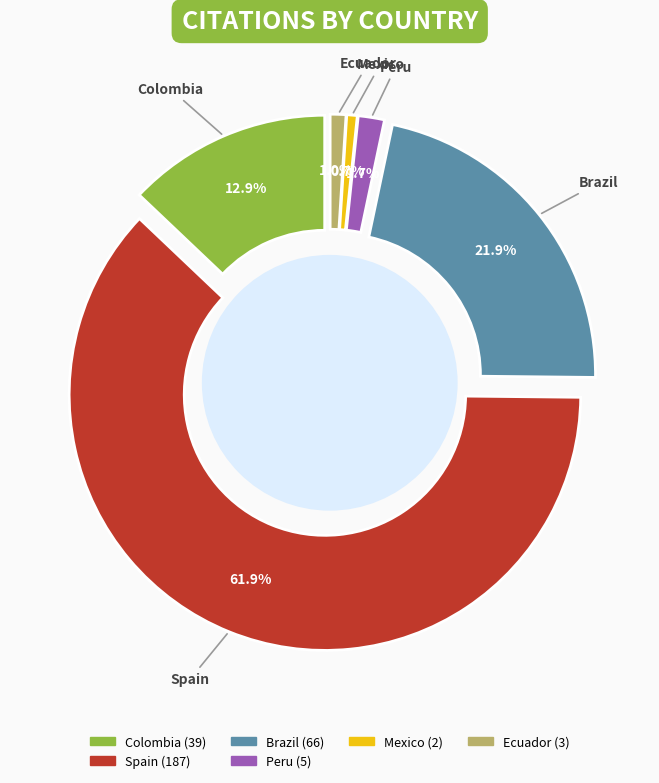

True or false: Brazil accounts for 8% of the total.

False